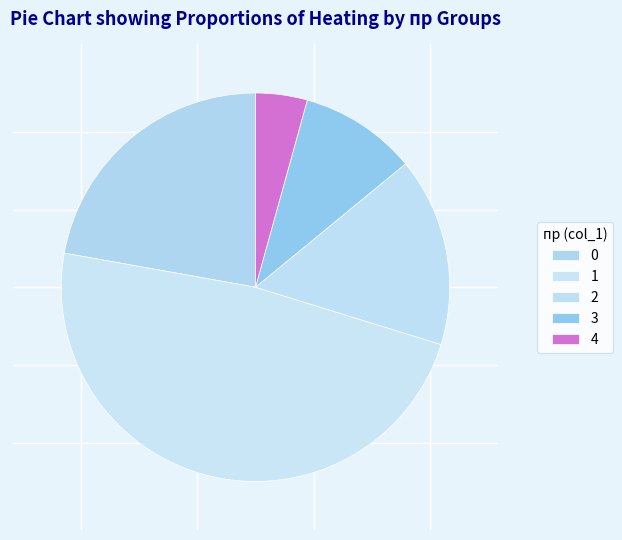

How many slices are in this pie chart?

5